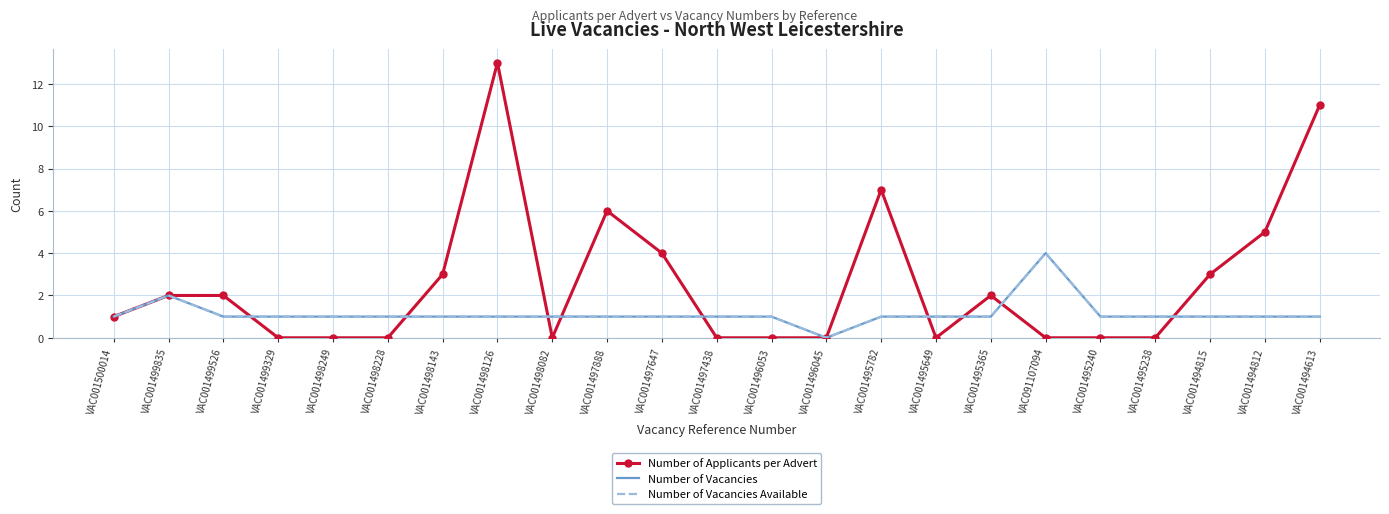

What is the sum of all Number of Vacancies values?

26